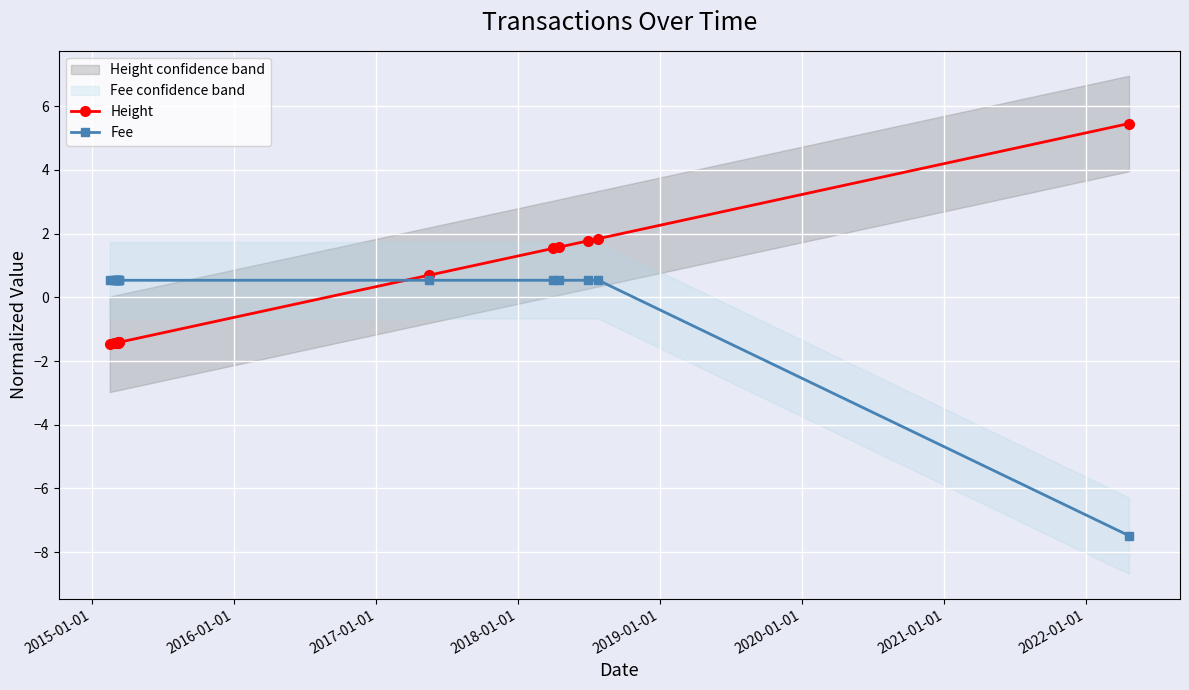

How many values in Height are above zero?

6